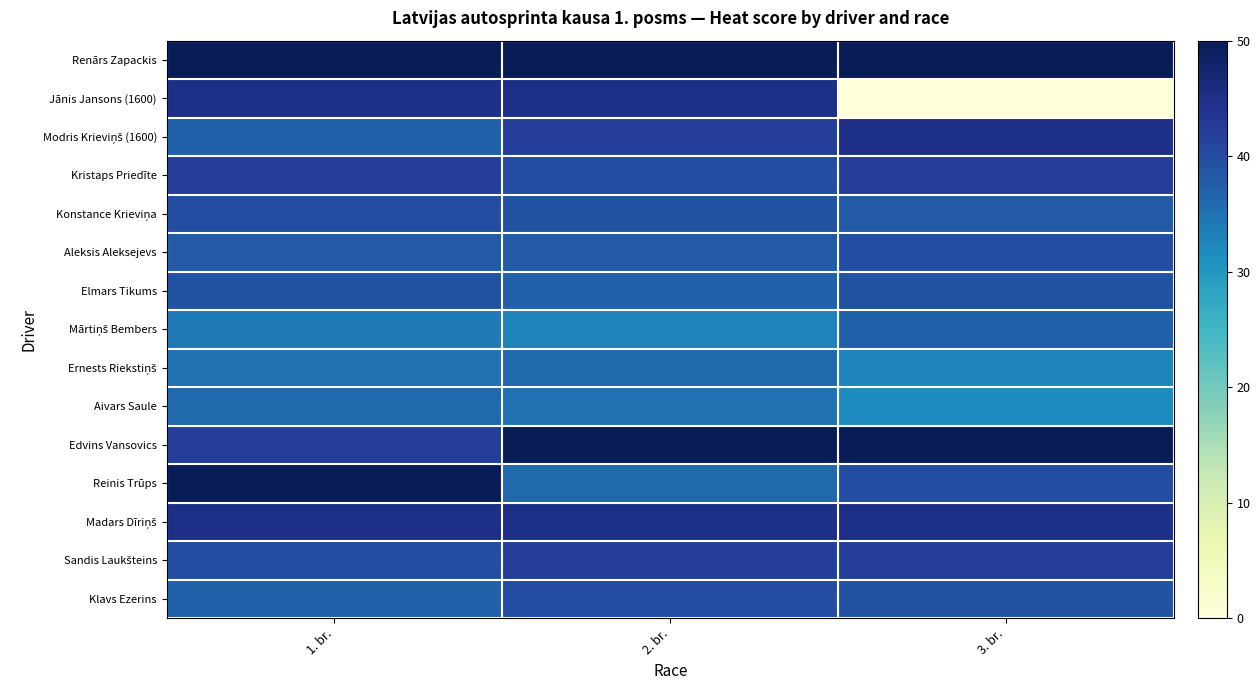

Which has a higher value, 2. br. or 1. br.?

2. br.